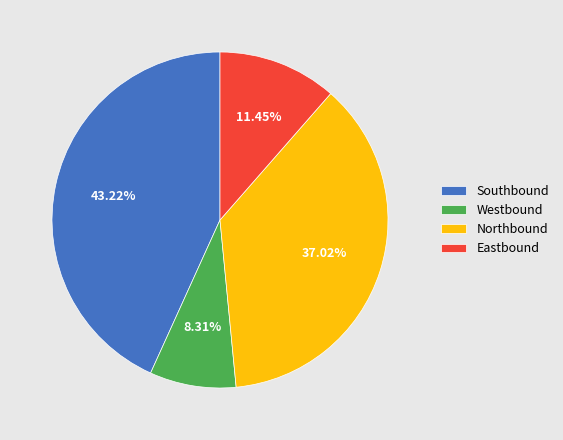

Which has a higher value, Southbound or Northbound?

Southbound